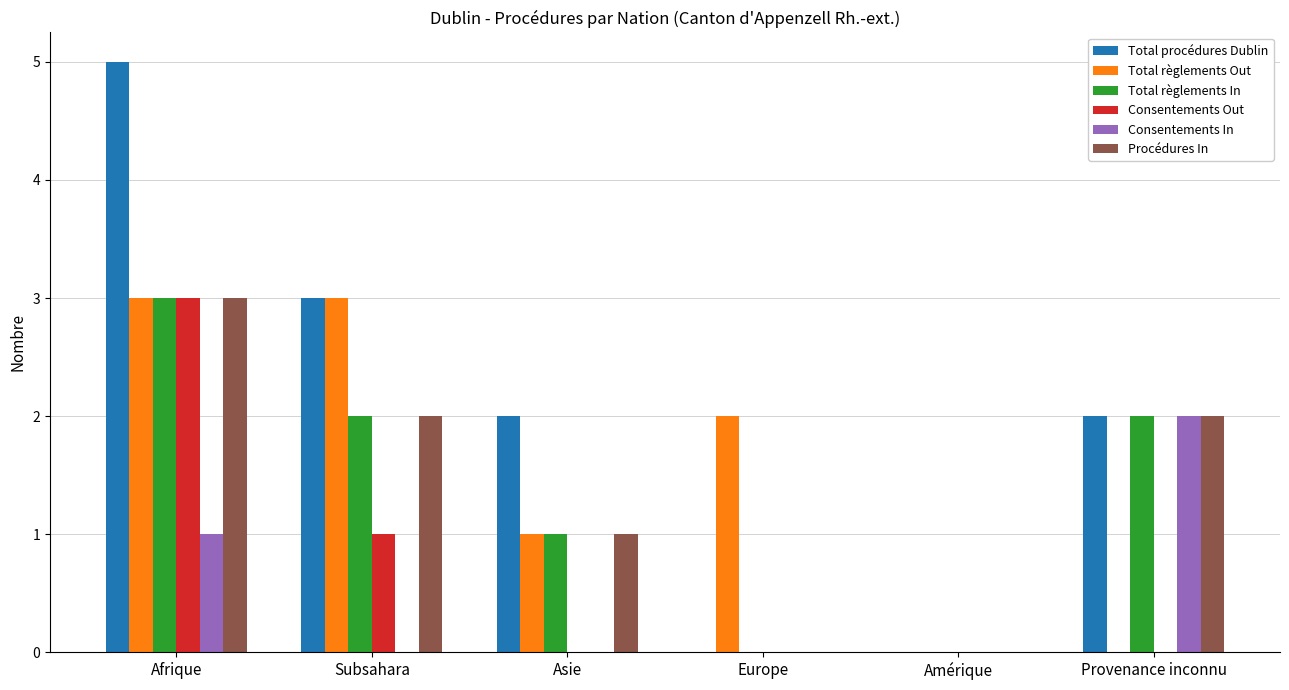

What is the total value across all series at Subsahara?

11